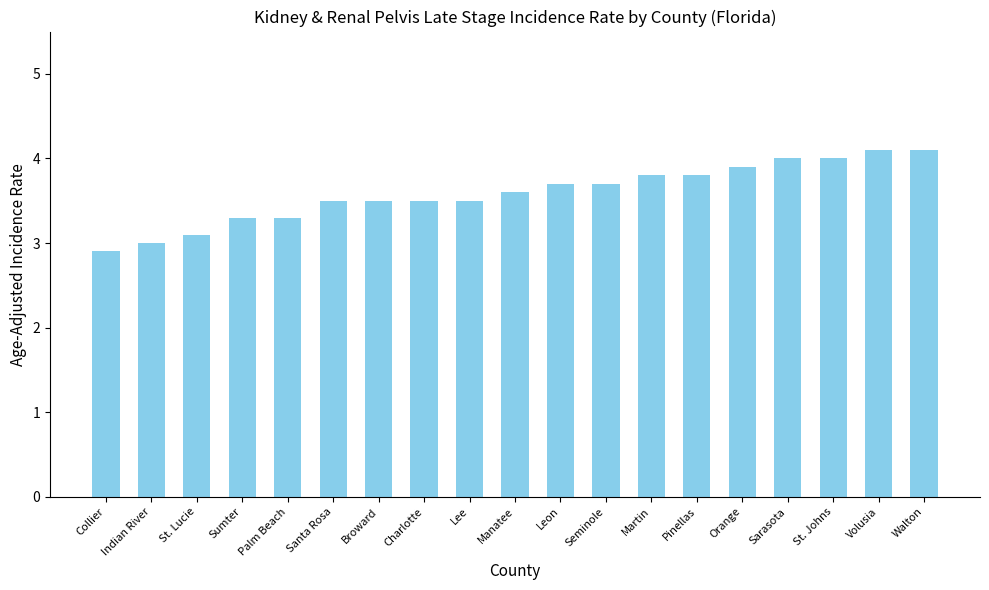

What is the maximum value shown in the chart?

4.1